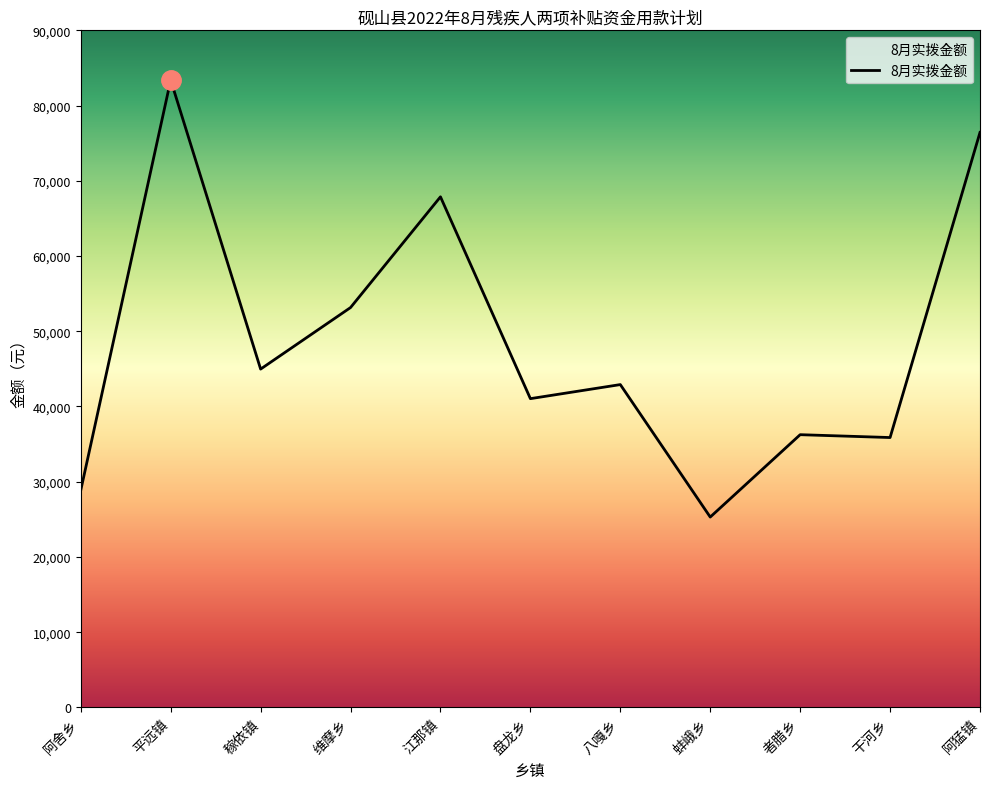

What is the smallest value displayed?

25300